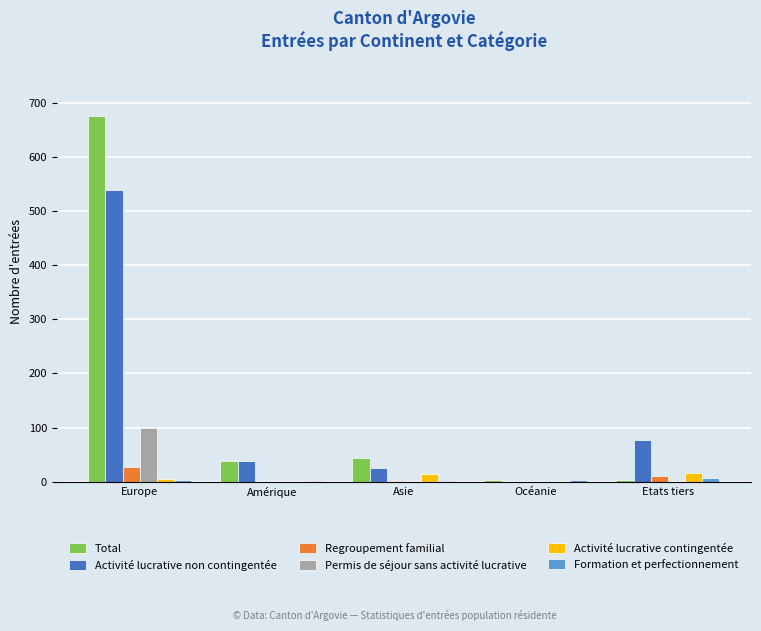

Which series has the largest total across all categories?

Total